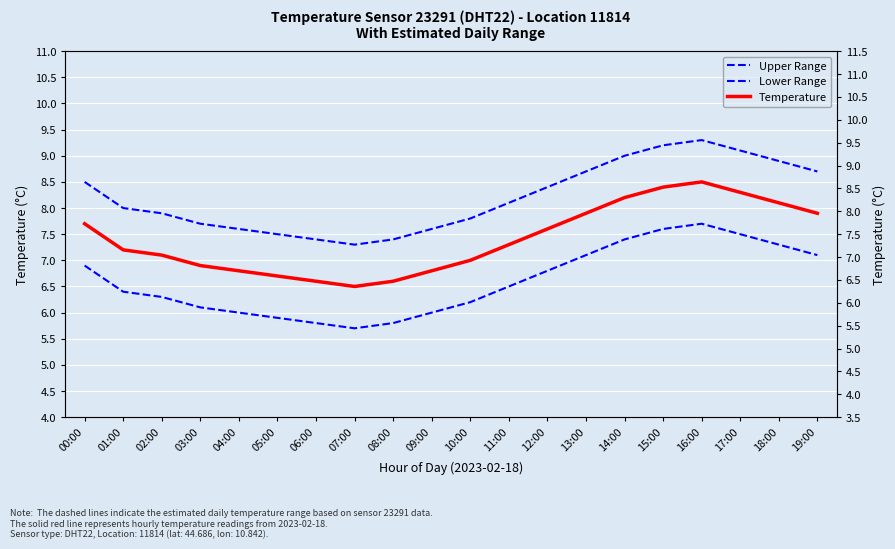

Is it true that Temperature equals 4.6 at 04:00?

False